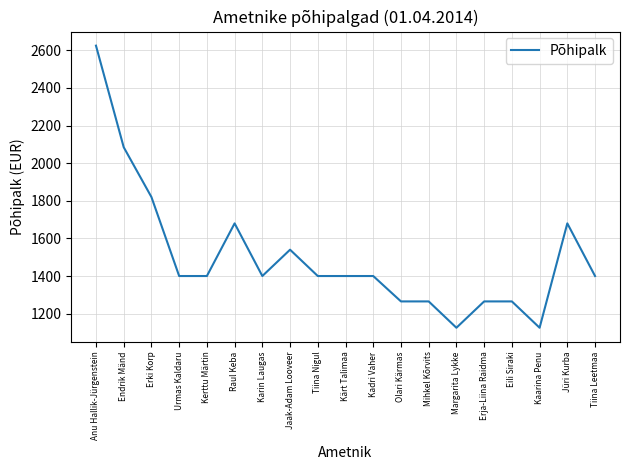

Reading left to right, what are all the values shown in this chart?

2625	2085	1820	1400	1400	1680	1400	1540	1400	1400	1400	1265	1265	1125	1265	1265	1125	1680	1400